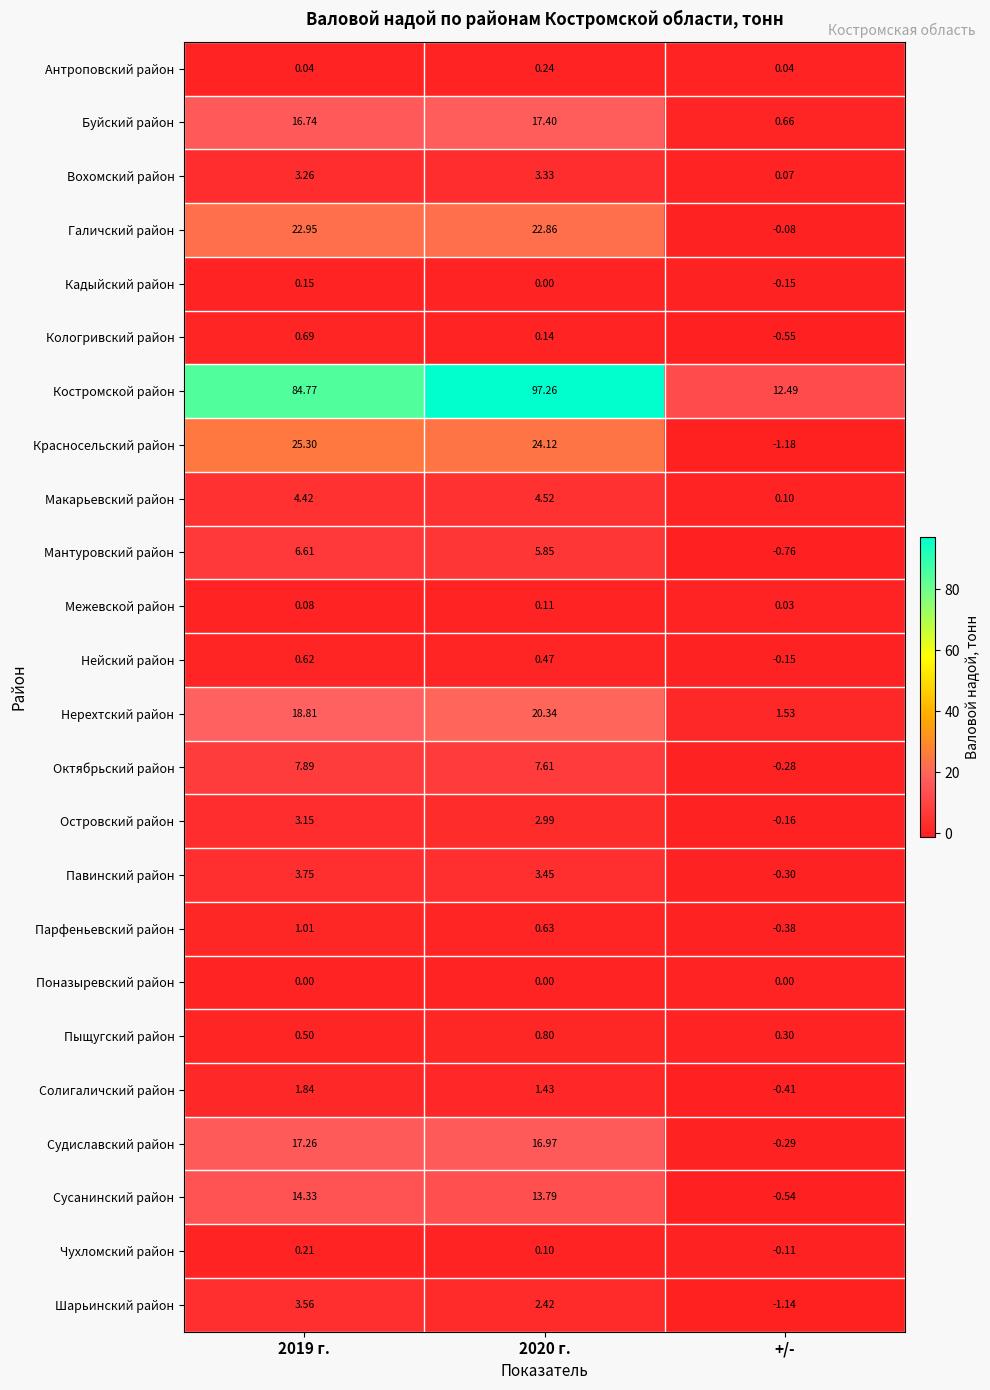

Which label corresponds to the smallest value in the chart?

+/-